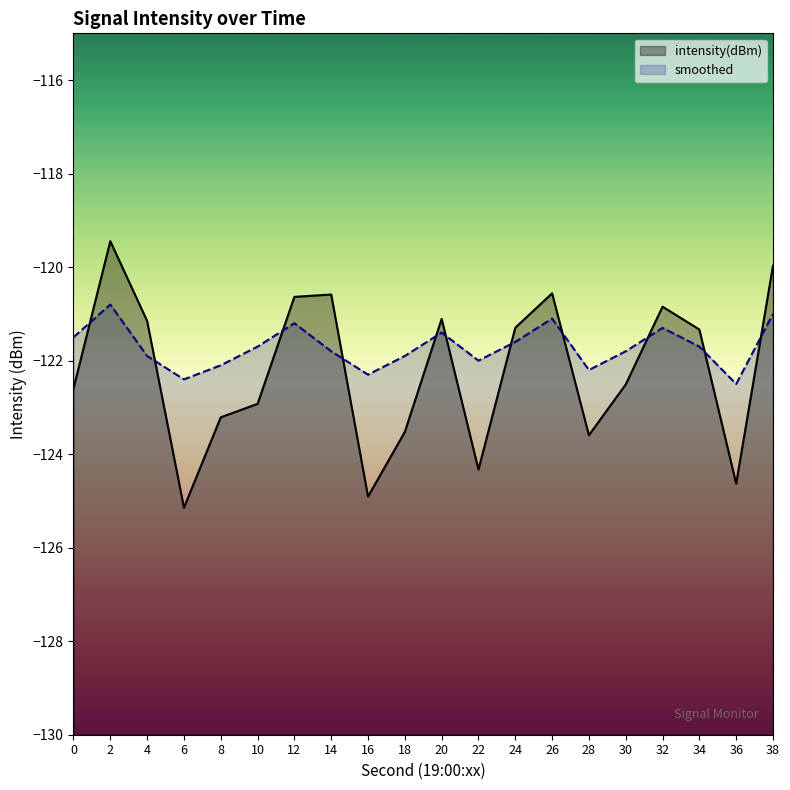

Which series has the largest total across all categories?

smoothed